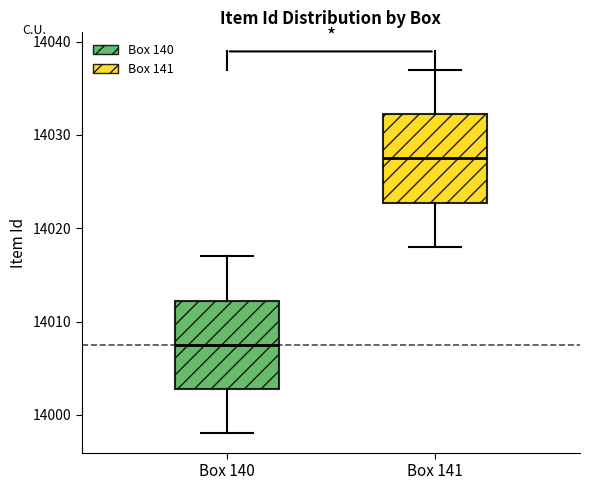

Where does the median line of the box for Box 141 sit on the y-axis? The values are not printed on the chart, so give them approximately, as read against the axis.

14028